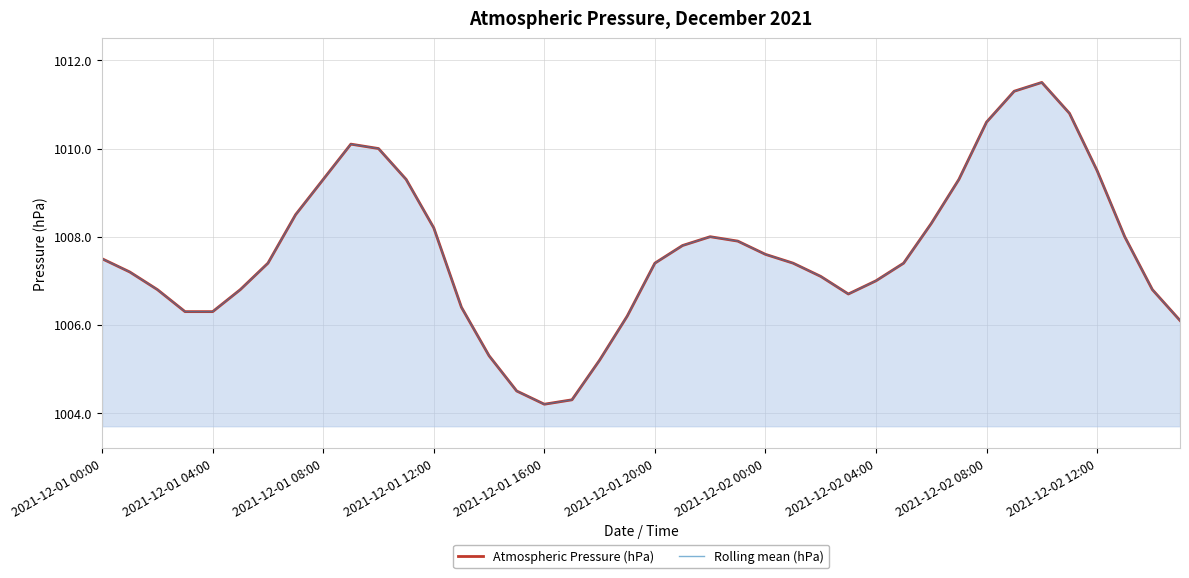

What is the difference between the maximum and second lowest values in the Rolling mean (hPa) series?

7.2